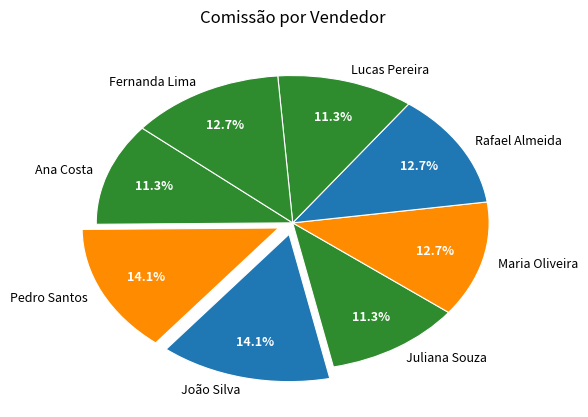

Which has a higher value, Maria Oliveira or Juliana Souza?

Maria Oliveira